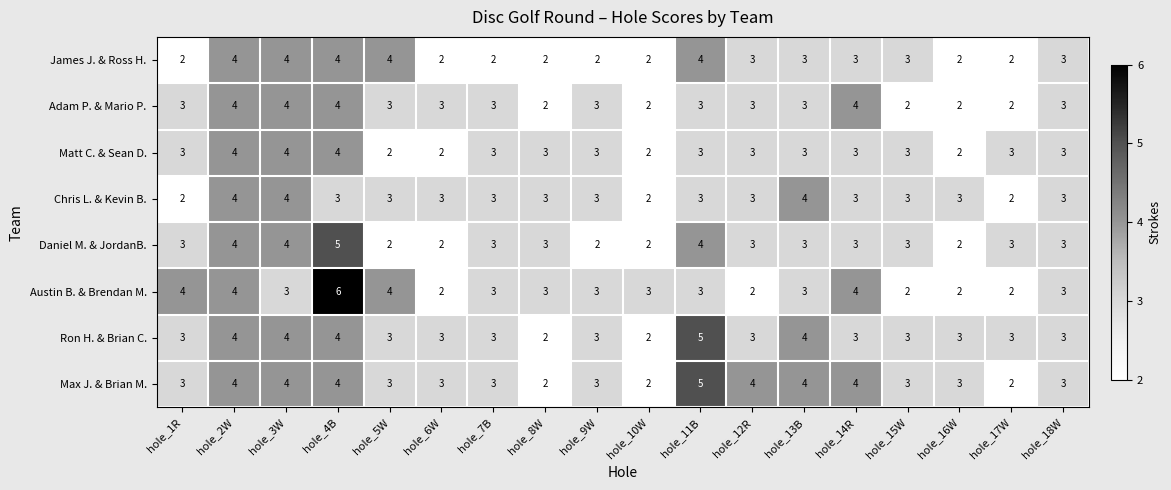

Which series has the largest total across all categories?

Max J. & Brian M.